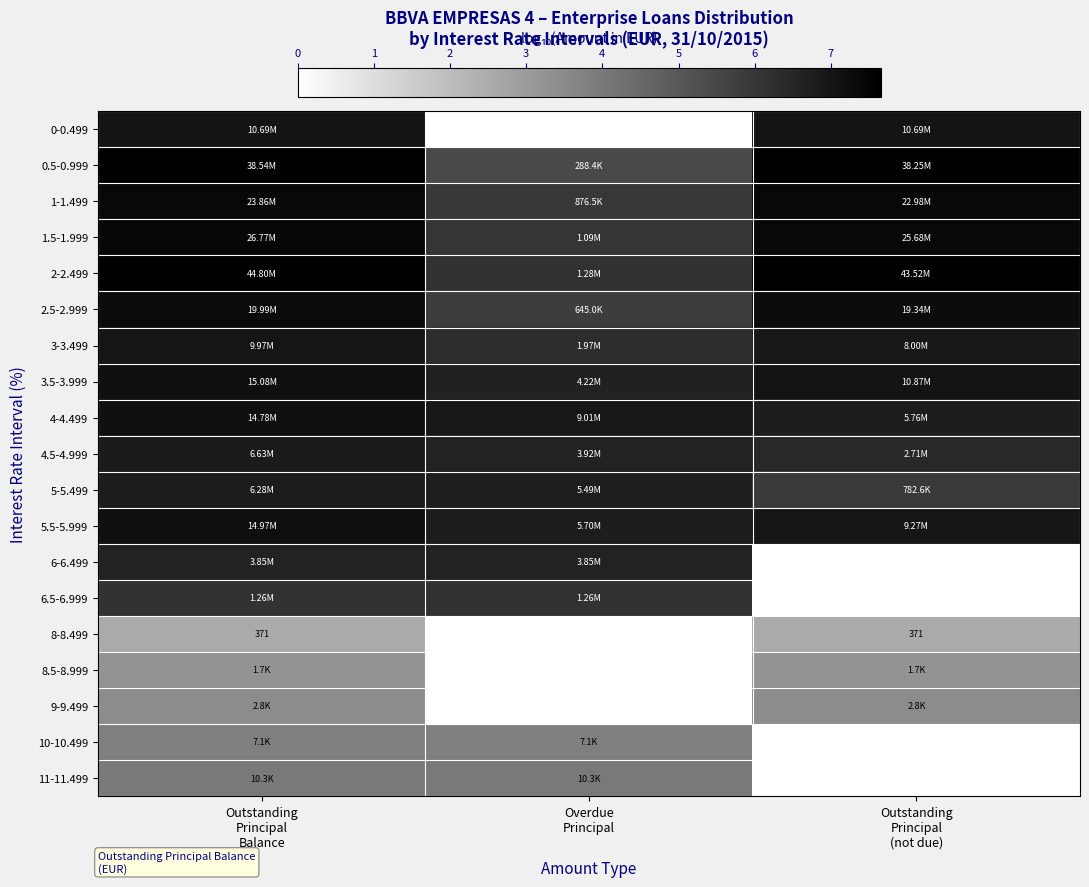

The value of 8-8.499 at Outstanding Principal Balance is 3.7. True or false?

False